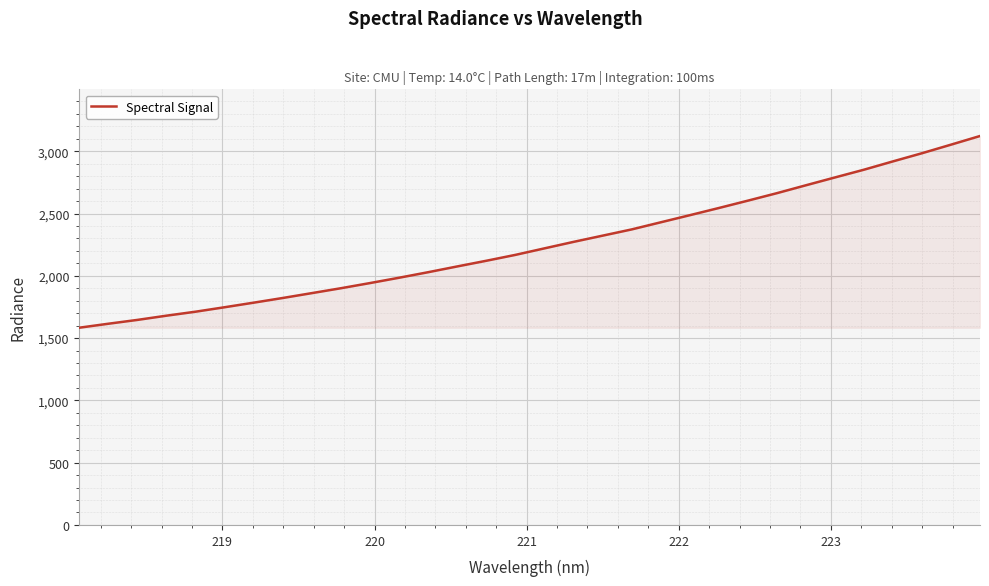

What is the difference between the maximum and minimum values?

1539.0